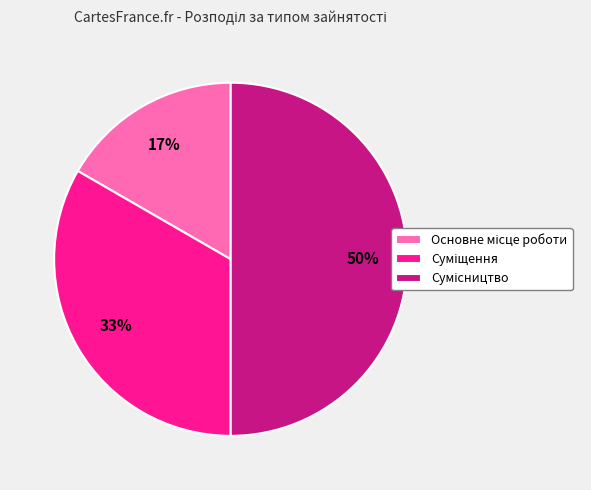

To the nearest percent, what is the average slice percentage?

33%